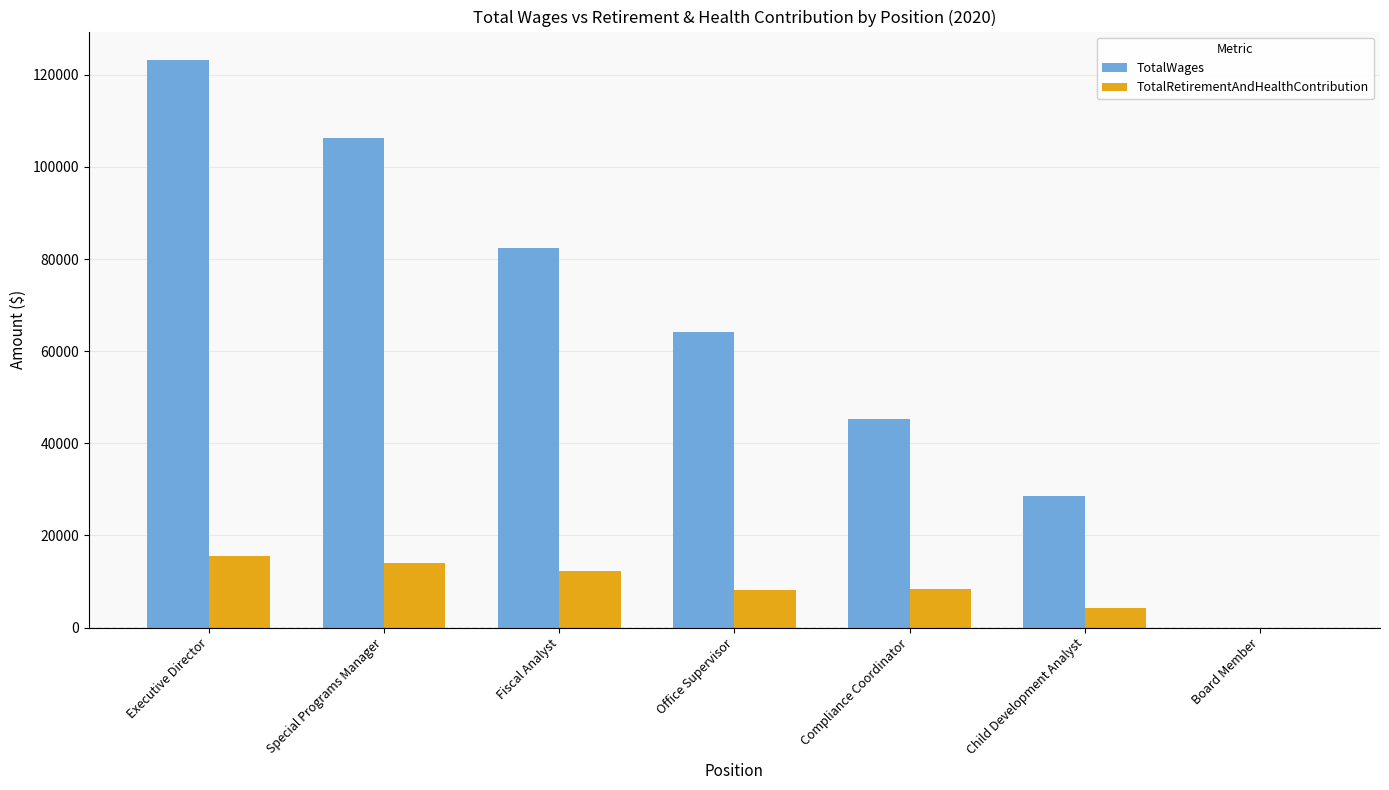

Which series changed the most between Office Supervisor and Child Development Analyst?

TotalWages